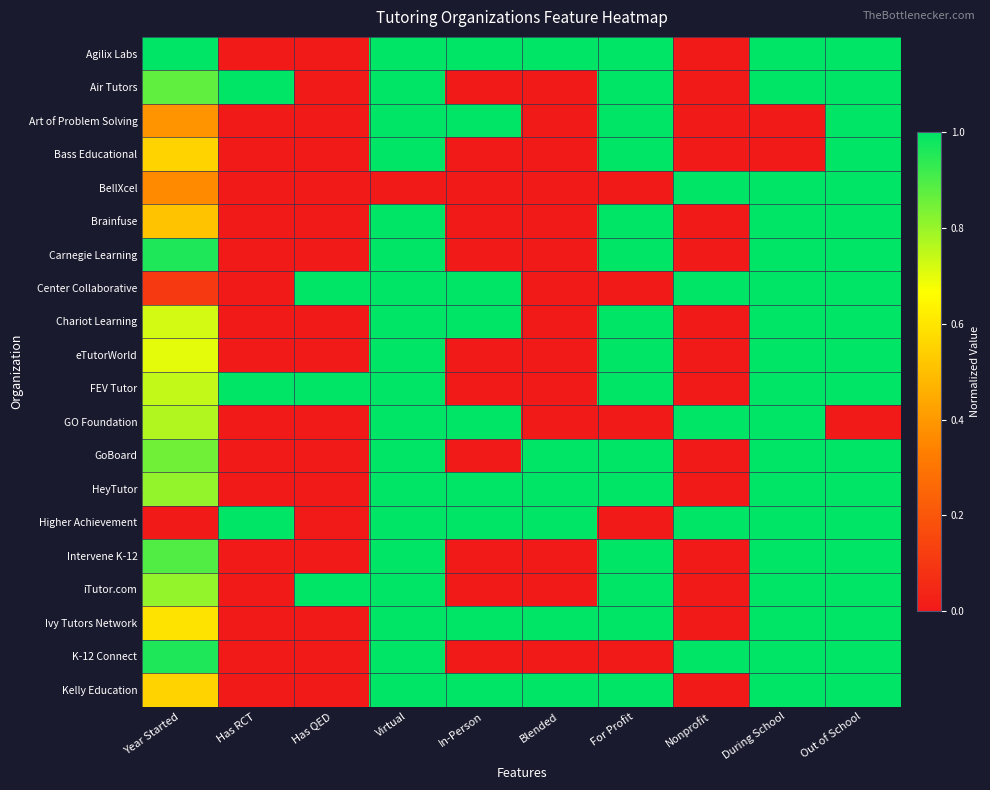

How many distinct data groups are displayed?

20